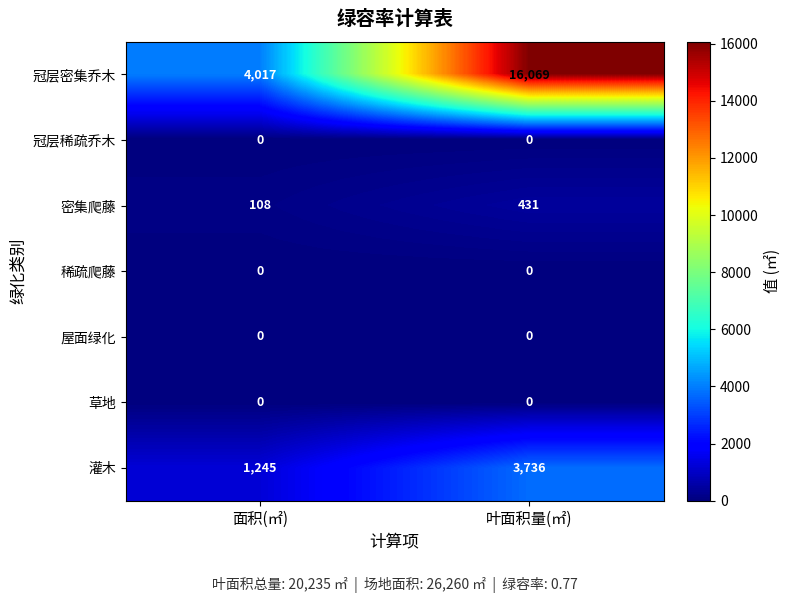

Which series has the largest total across all categories?

冠层密集乔木